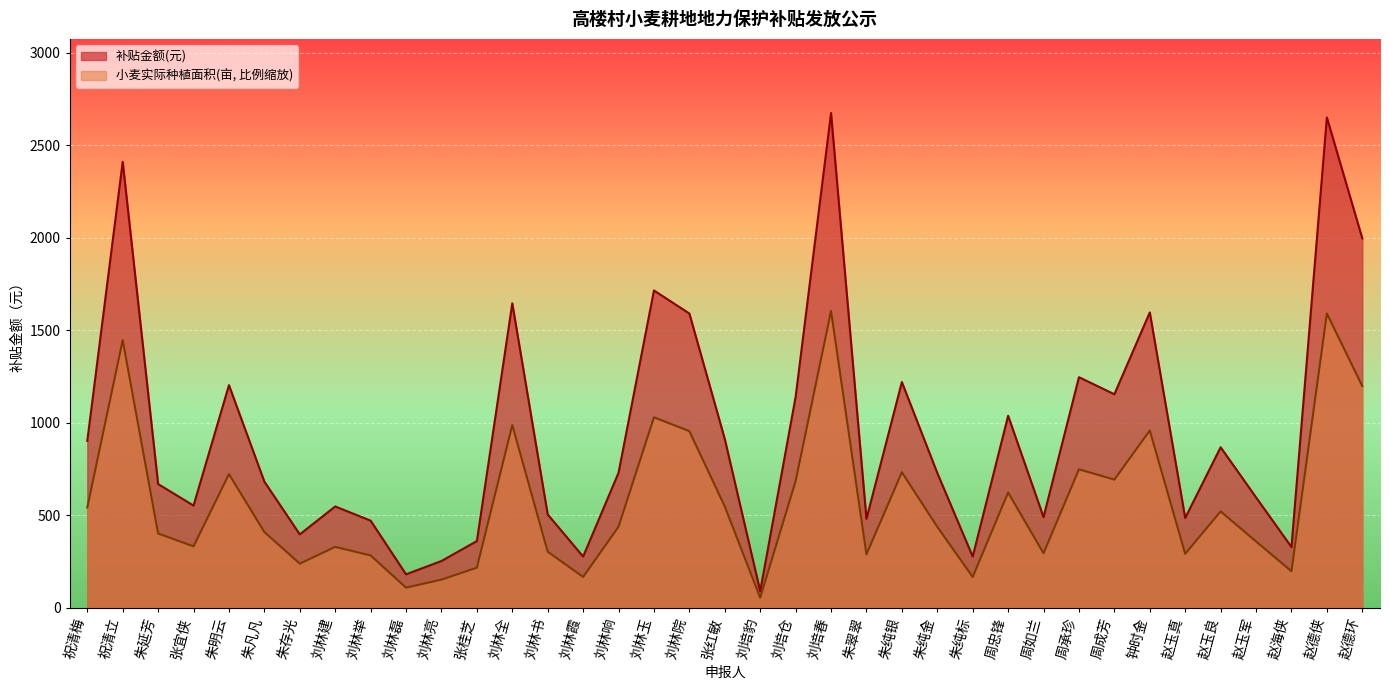

At which label is 小麦实际种植面积(亩) closest to 828?

周承珍